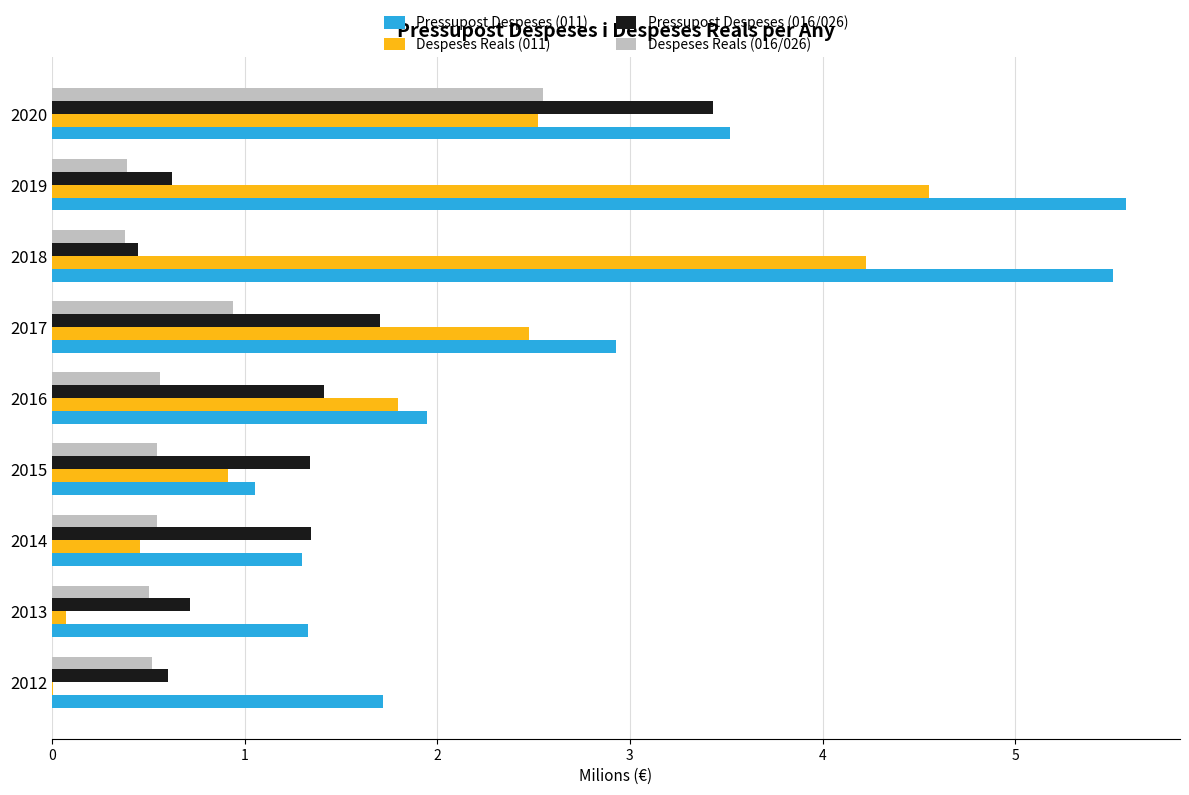

What is the greatest value displayed?

5.6